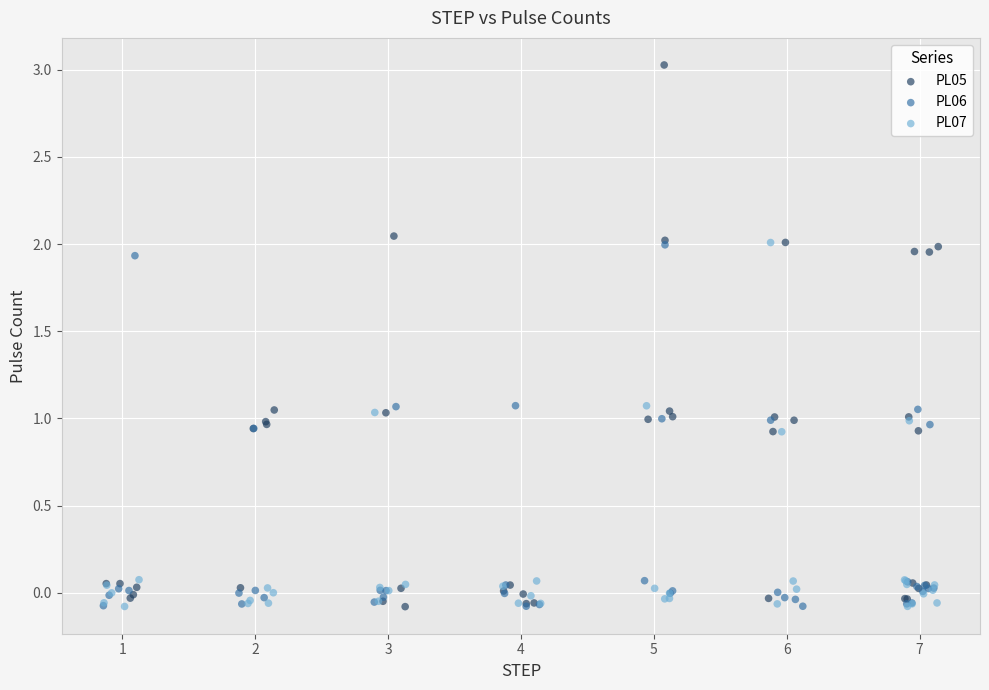

Which series contains the highest Y value?

PL05